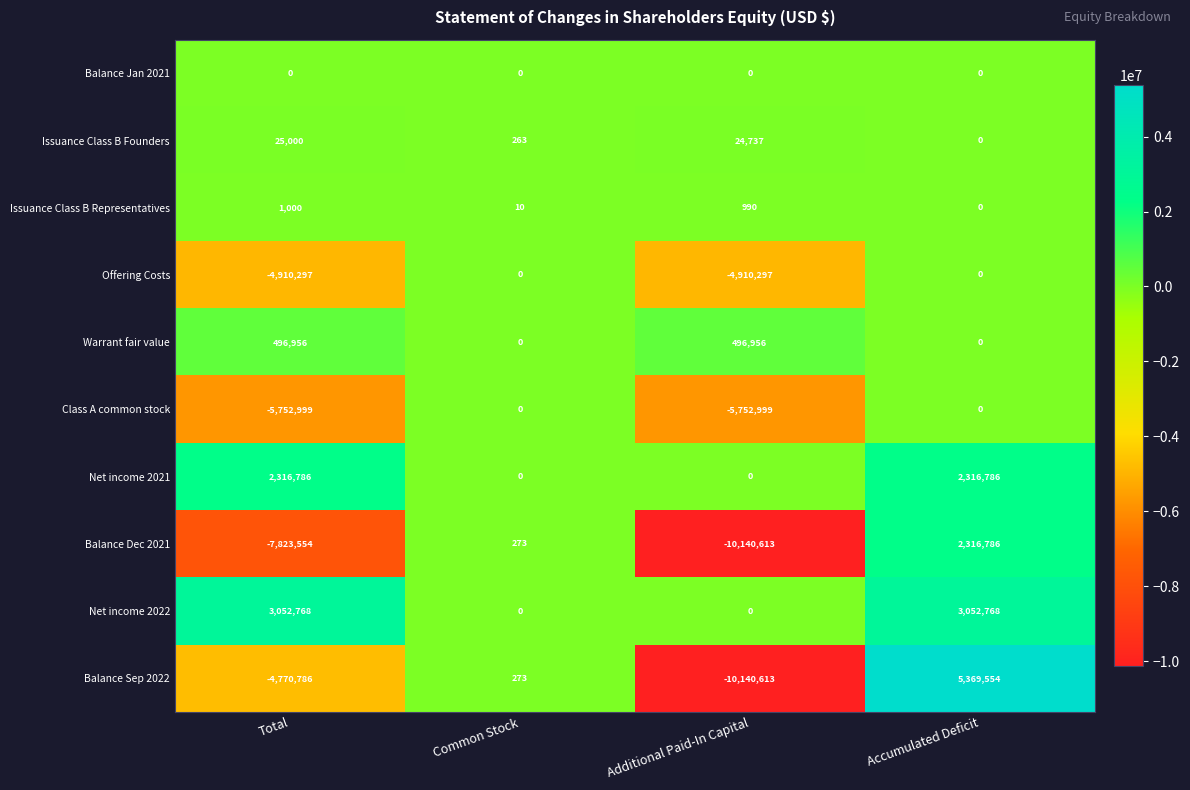

What is the minimum value shown in the chart?

-10140613